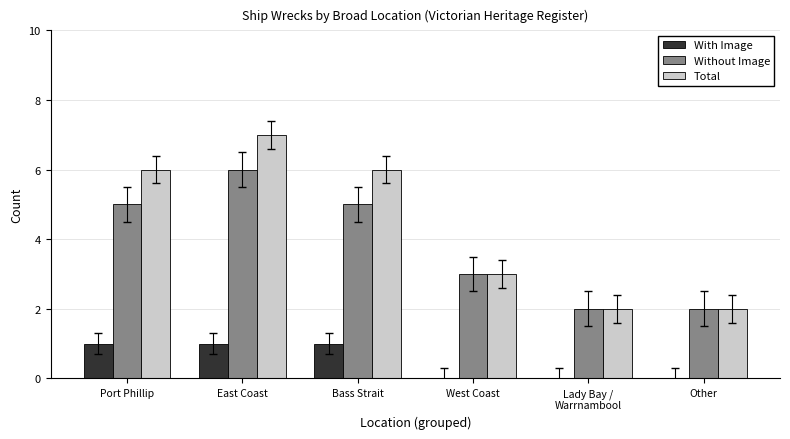

True or false: Total has a value of 2 at Lady Bay /
Warrnambool.

True